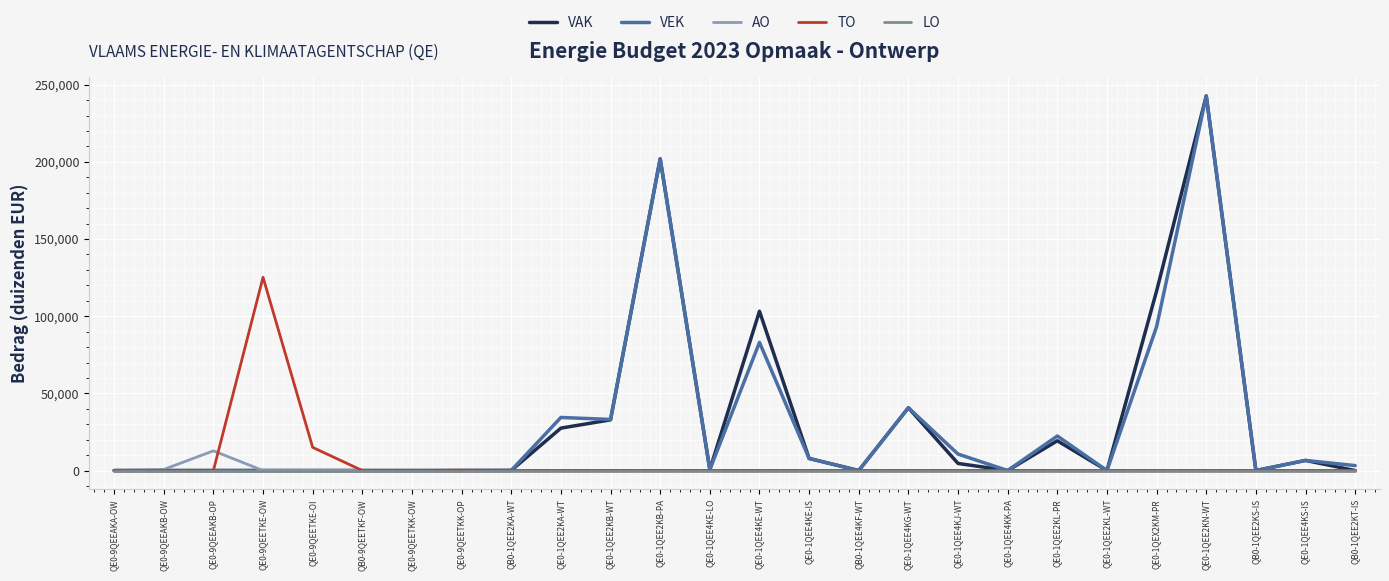

True or false: VAK has a value of 27490 at QE0-1QEE2KA-WT.

True